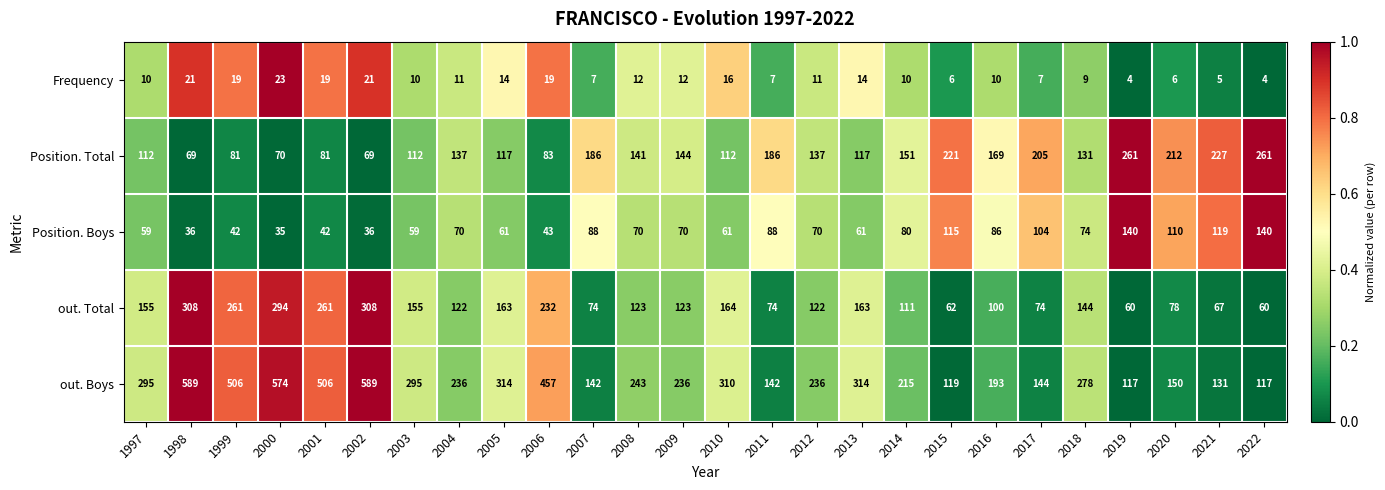

What is the total value across all series at 2022?

582